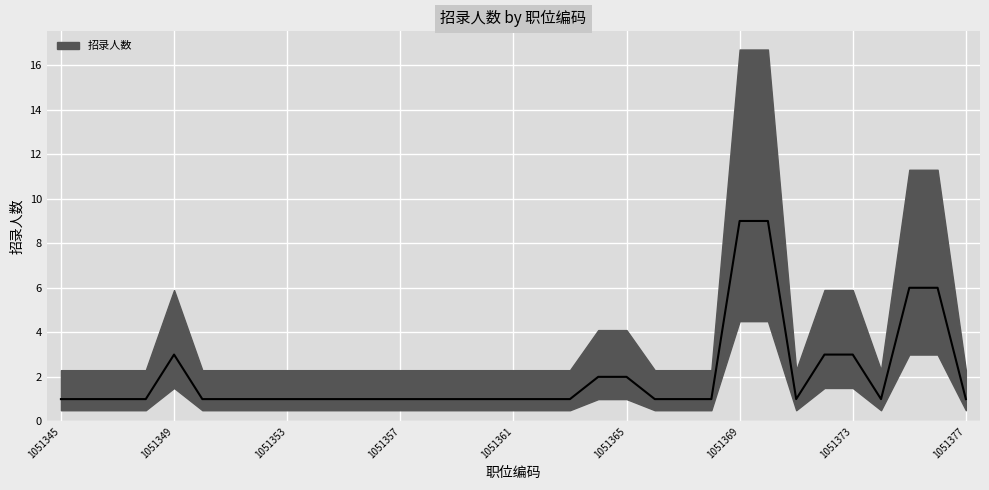

The value at 1051367 is 2. True or false?

False